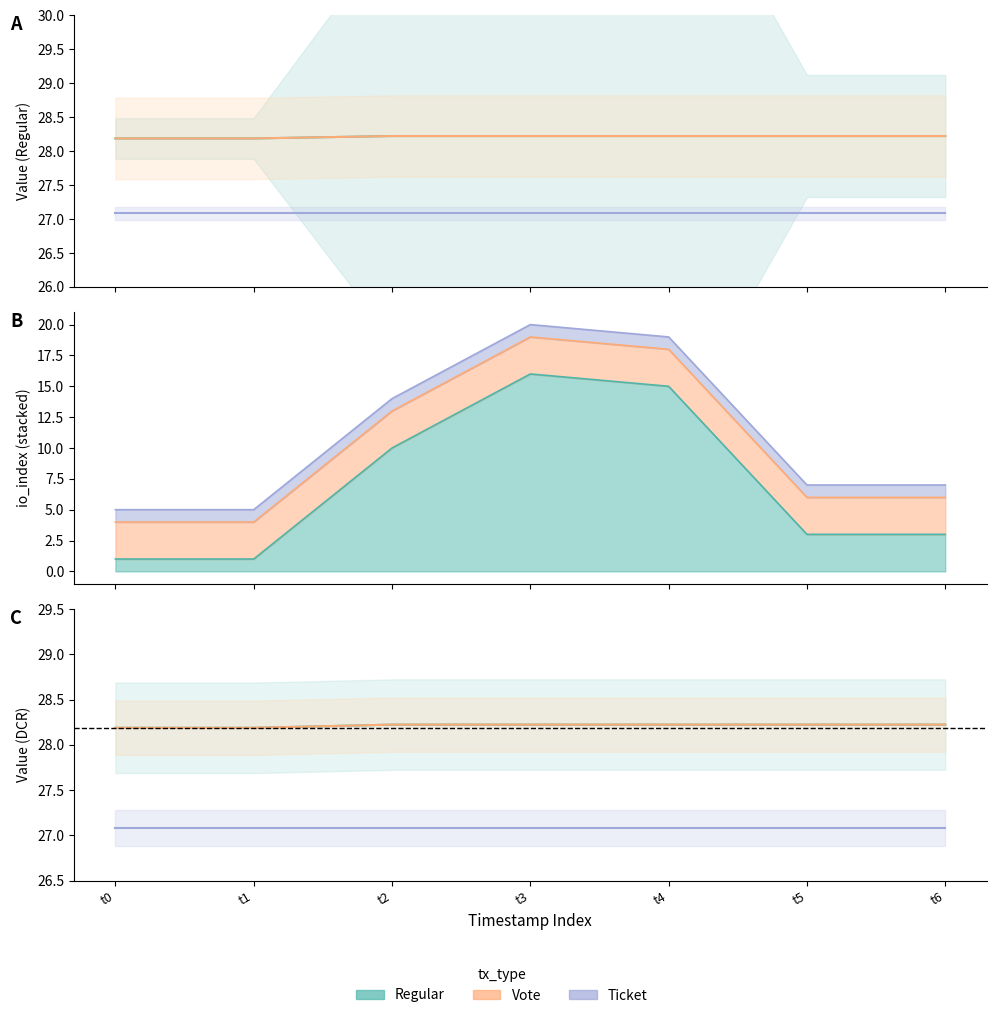

Does the chart have visible grid lines?

No